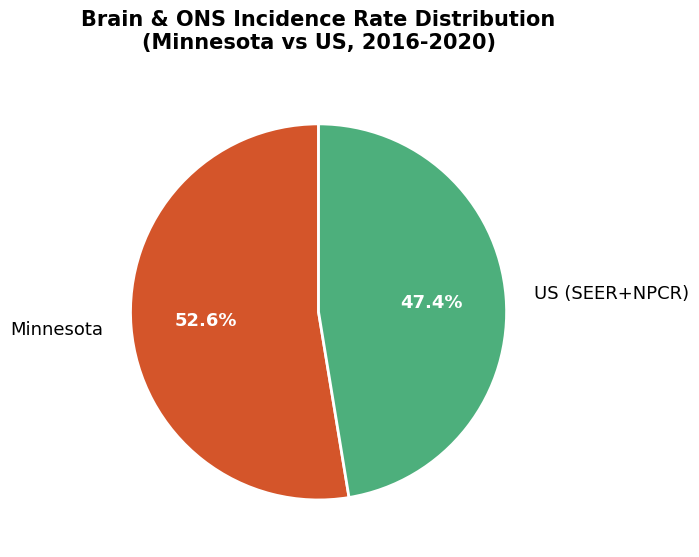

Count the number of slices in the pie.

2